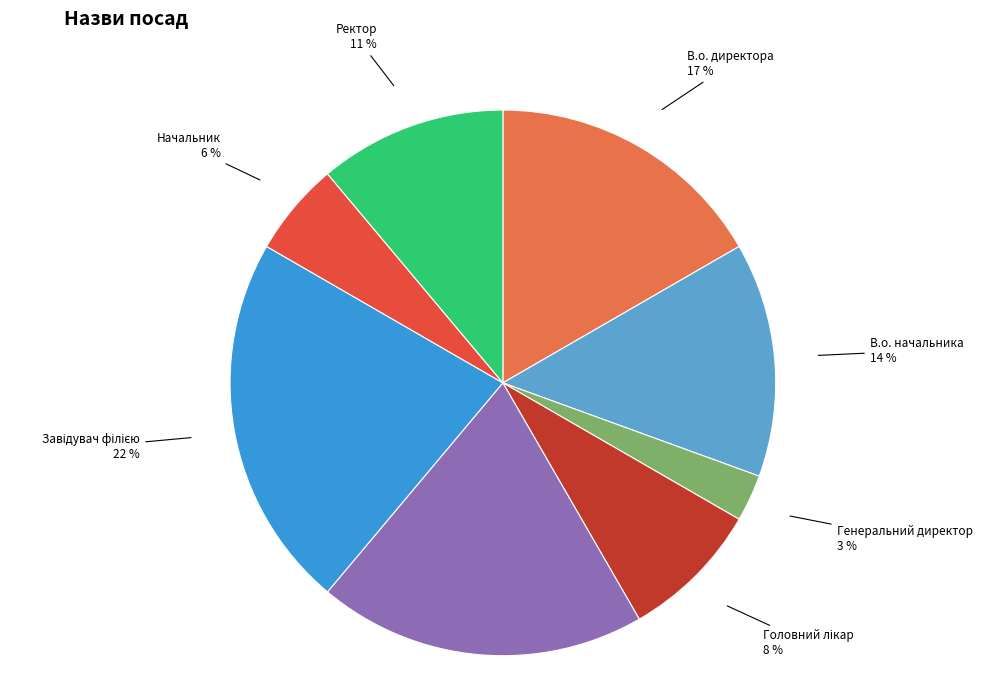

How many segments does this pie chart have?

8